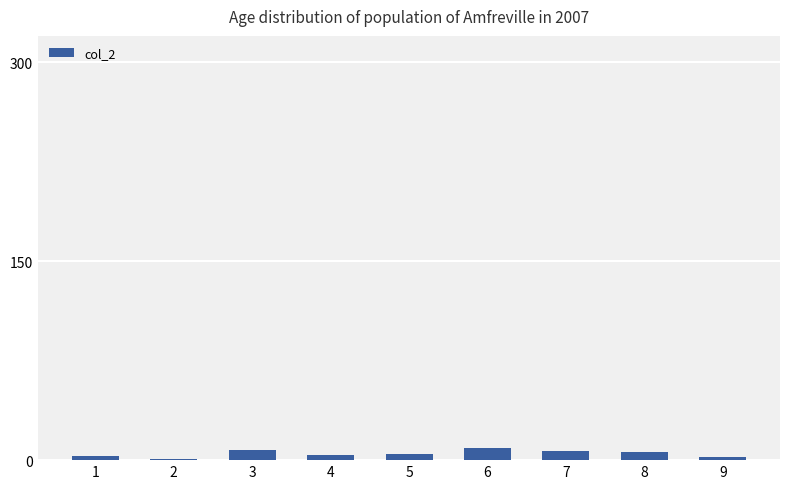

What is the ratio of the value at 7 to the value at 3?

0.9